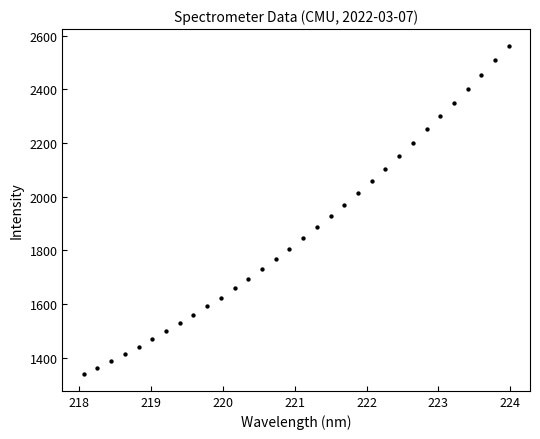

What is the range of X values (max minus min)?

5.9